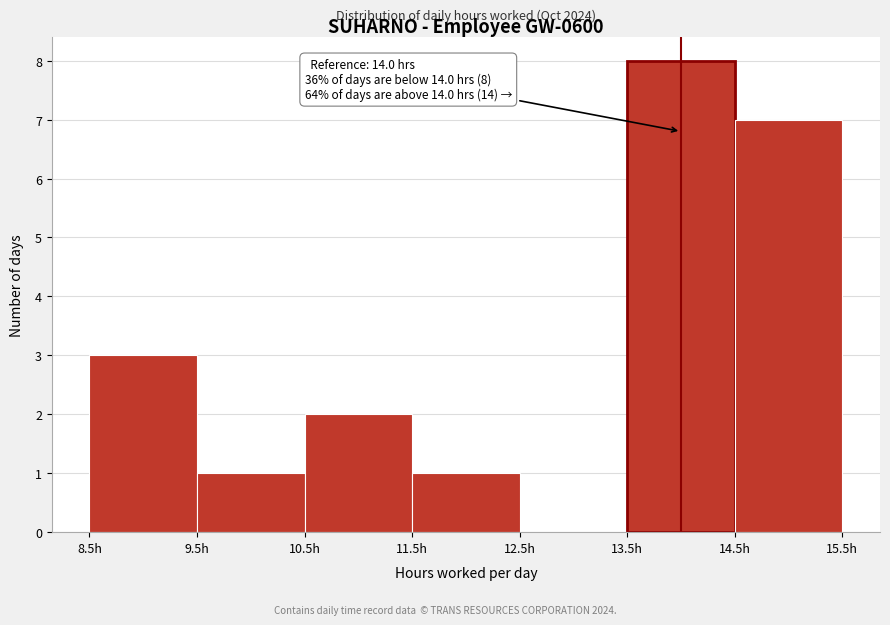

Which range on the x-axis has the tallest bar?

13.5 to 14.5